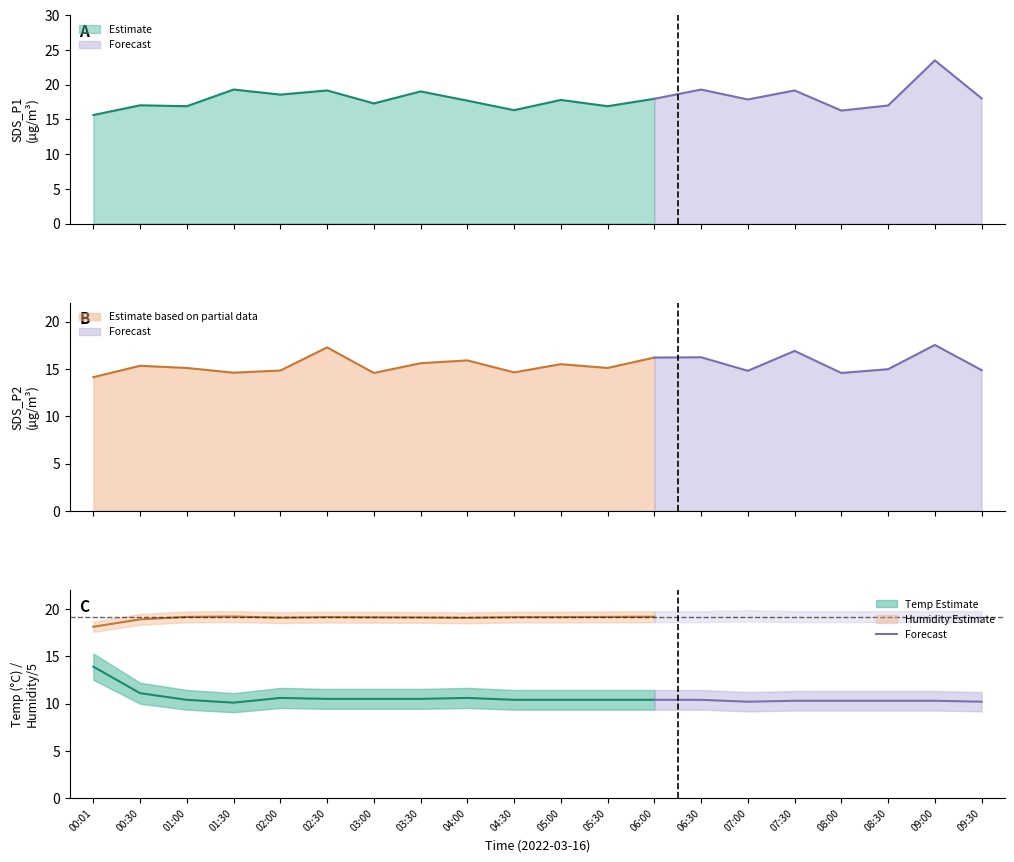

What is the label of the 7th point from the left?

09:00